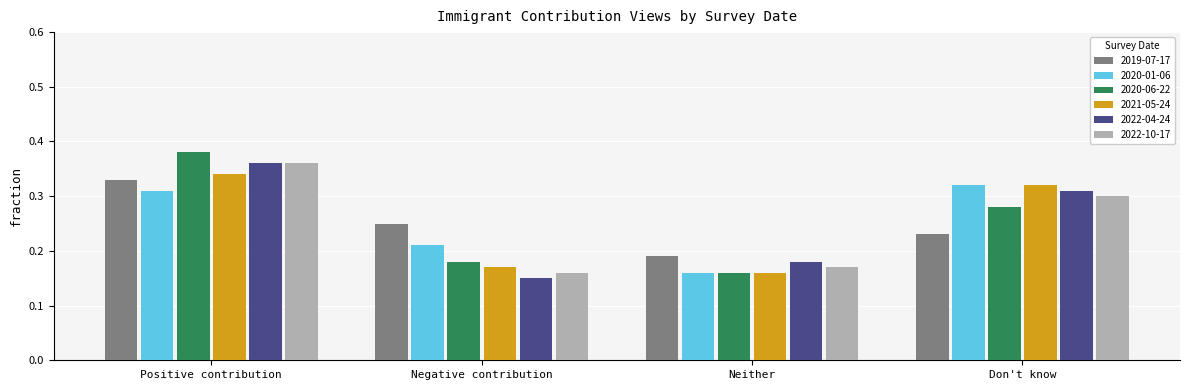

How many groups of bars are there?

4